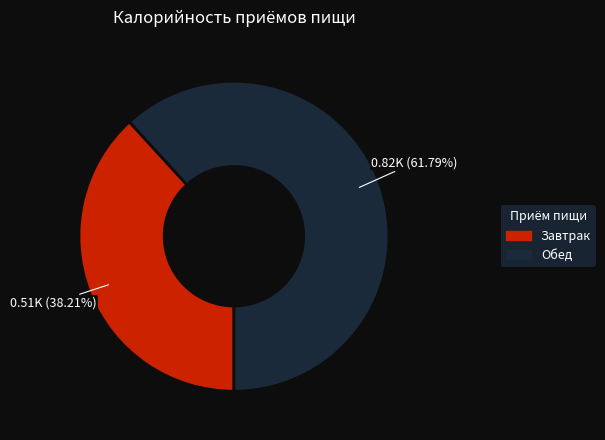

Rank the categories by value from lowest to highest.

Завтрак, Обед